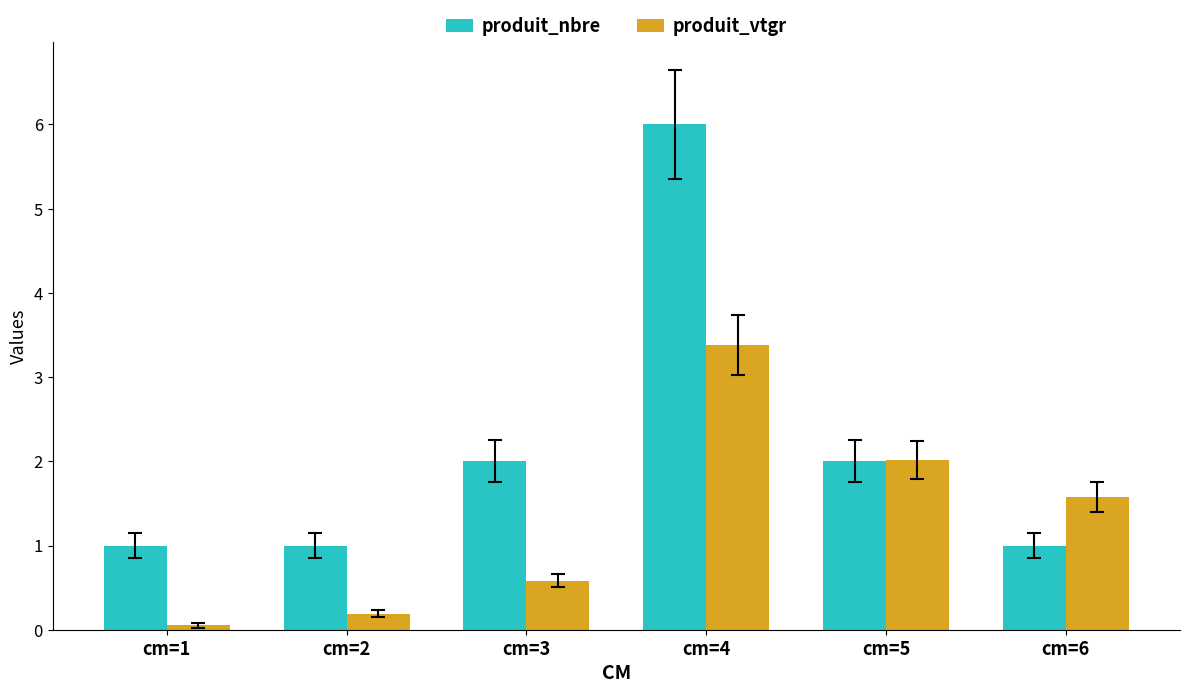

What is the difference between the produit_vtgr values at cm=1 and cm=3?

0.5